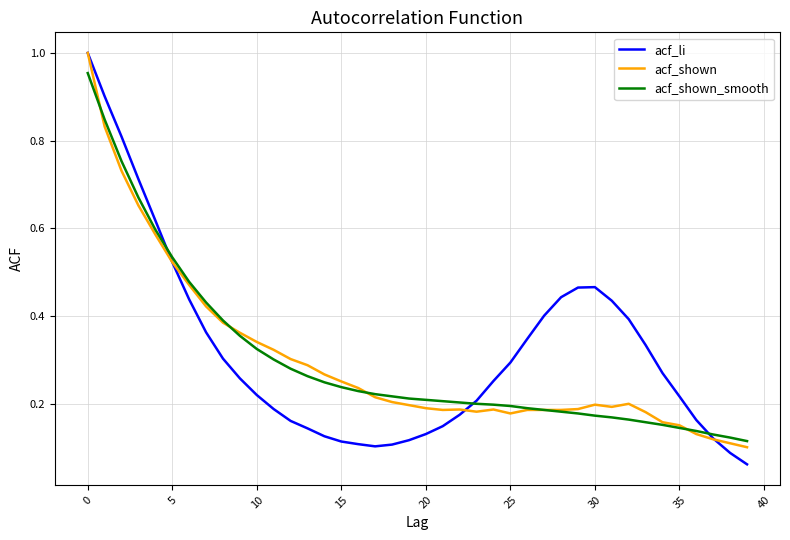

Which series has the largest range (max minus min)?

acf_li